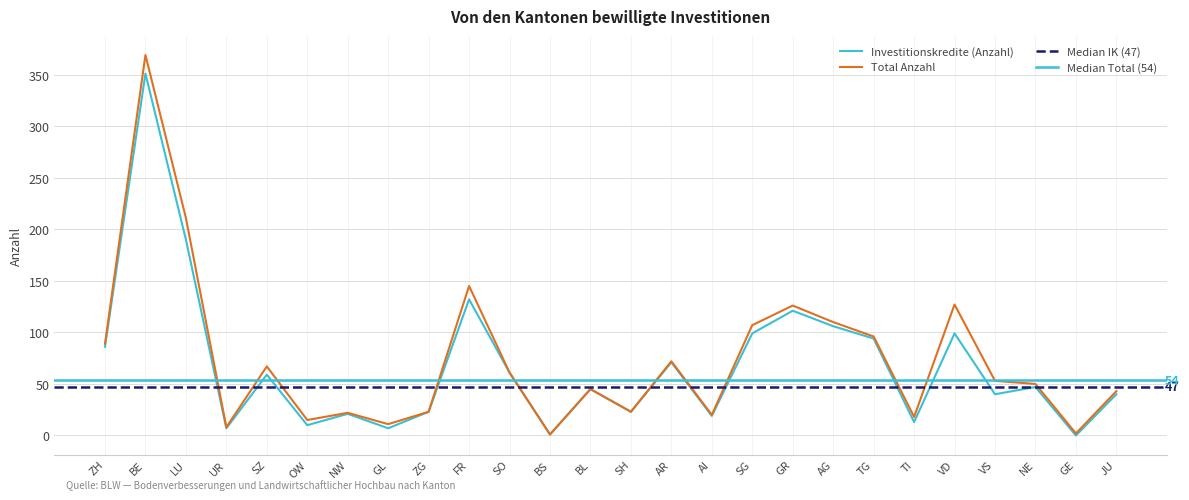

Read the Investitionskredite (Anzahl) value at GR.

121